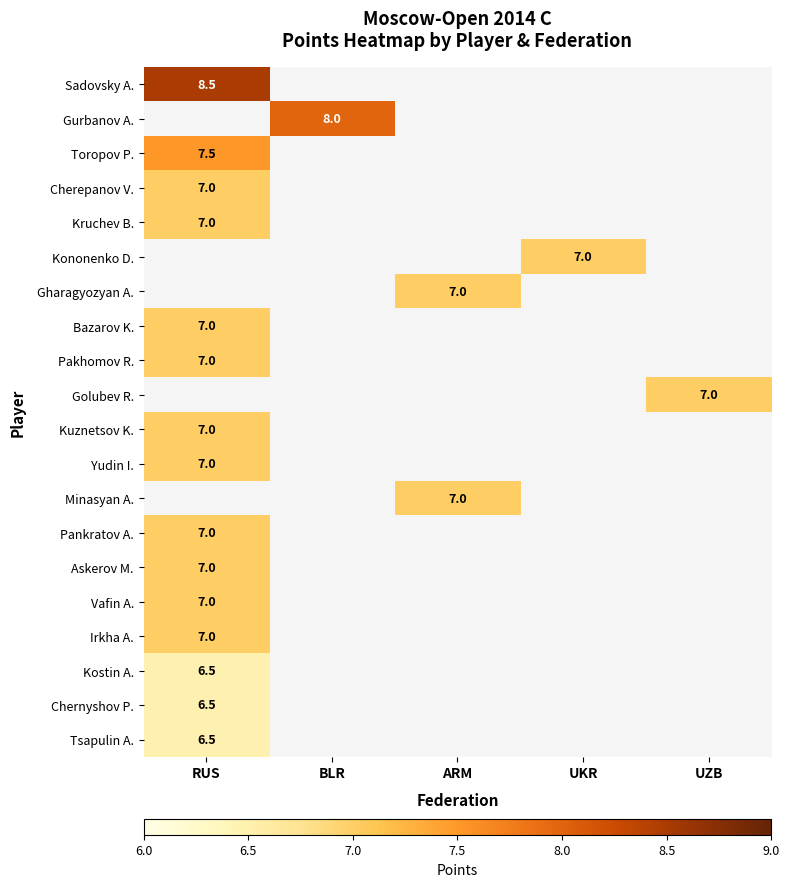

Is the value of Minasyan A. at ARM greater than the value of Gurbanov A. at BLR?

No